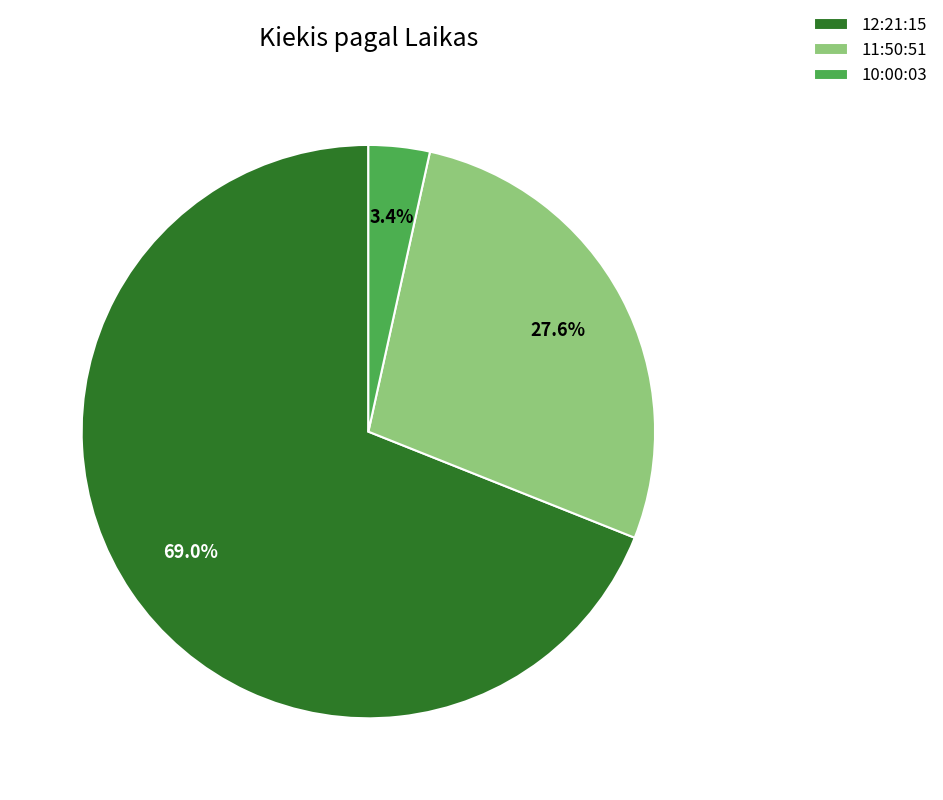

Which category has the smallest portion of the pie?

10:00:03